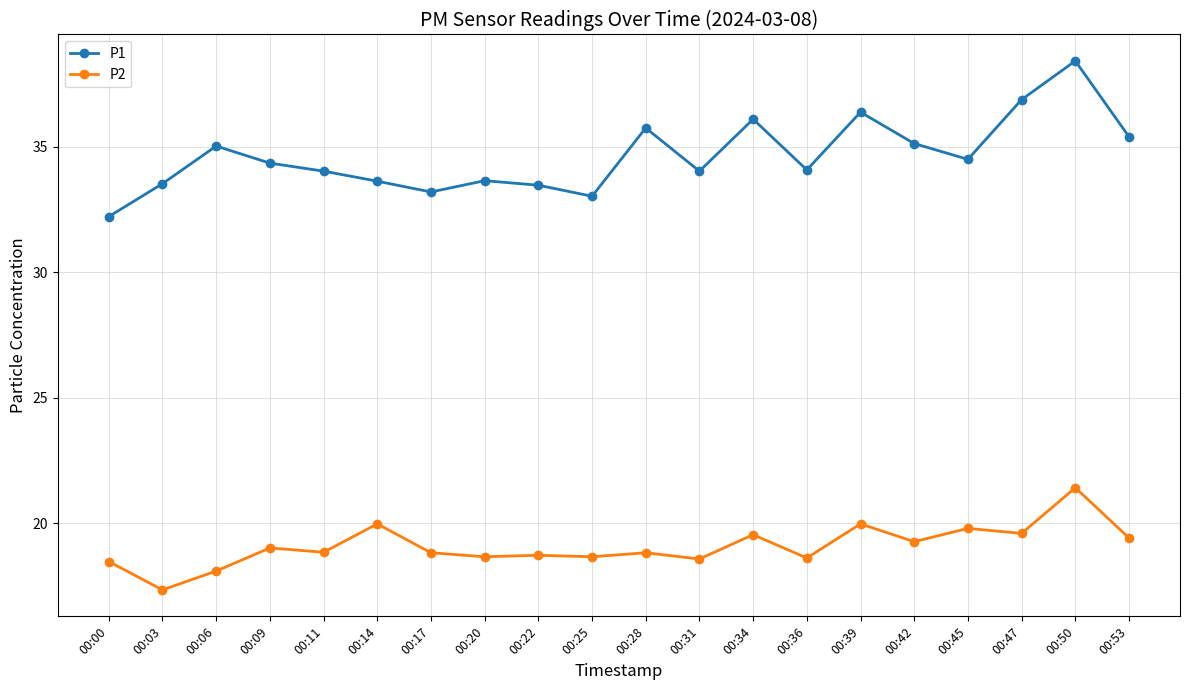

Count the number of categories in the chart.

20